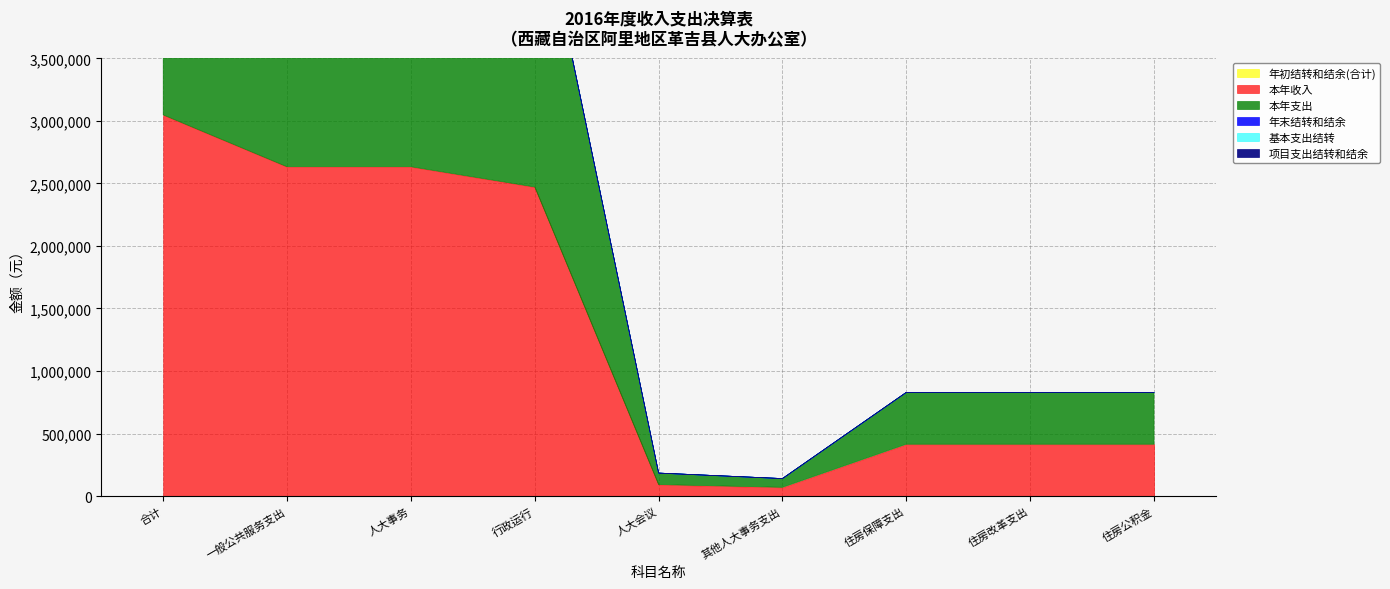

Reading left to right, what are all the values shown in this chart?

年初结转和结余(合计): 0.0	0.0	0.0	0.0	0.0	0.0	0.0	0.0	0.0
本年收入: 3048058.0	2633435.8	2633435.8	2471435.8	92000.0	70000.0	414622.2	414622.2	414622.2
本年支出: 3048058.0	2633435.8	2633435.8	2471435.8	92000.0	70000.0	414622.2	414622.2	414622.2
年末结转和结余: 0.0	0.0	0.0	0.0	0.0	0.0	0.0	0.0	0.0
基本支出结转: 0.0	0.0	0.0	0.0	0.0	0.0	0.0	0.0	0.0
项目支出结转和结余: 0.0	0.0	0.0	0.0	0.0	0.0	0.0	0.0	0.0